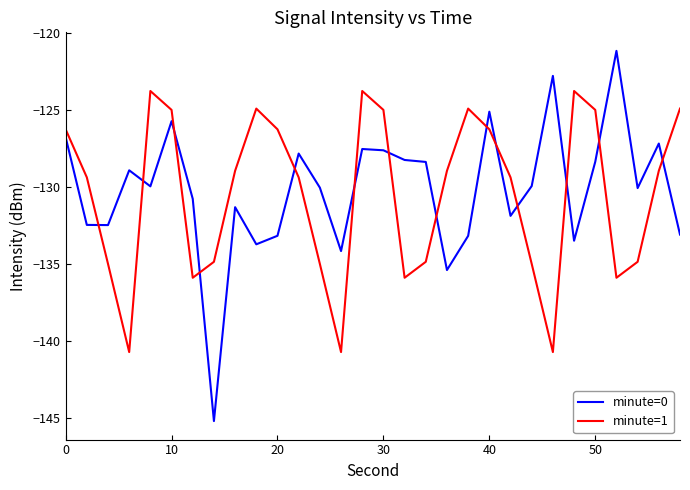

What is the difference between the maximum and minimum values in the minute=1 series?

17.0